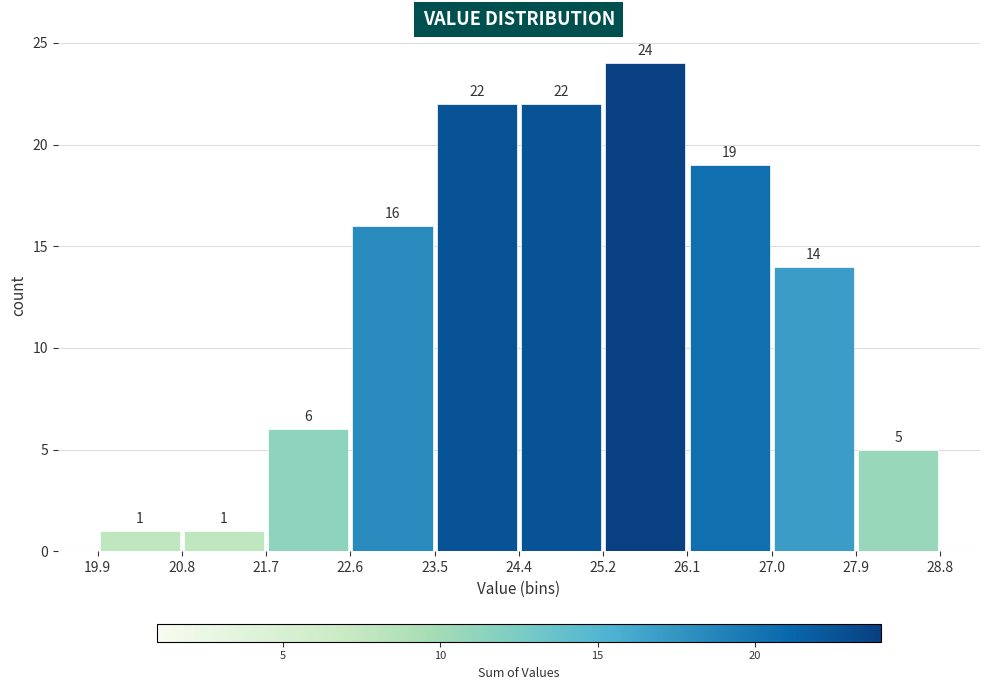

Reading left to right, list every bar in this chart as the range it spans on the x-axis followed by its height.

19.9 to 20.8: 1
20.8 to 21.7: 1
21.7 to 22.6: 6
22.6 to 23.5: 16
23.5 to 24.4: 22
24.4 to 25.2: 22
25.2 to 26.1: 24
26.1 to 27.0: 19
27.0 to 27.9: 14
27.9 to 28.8: 5